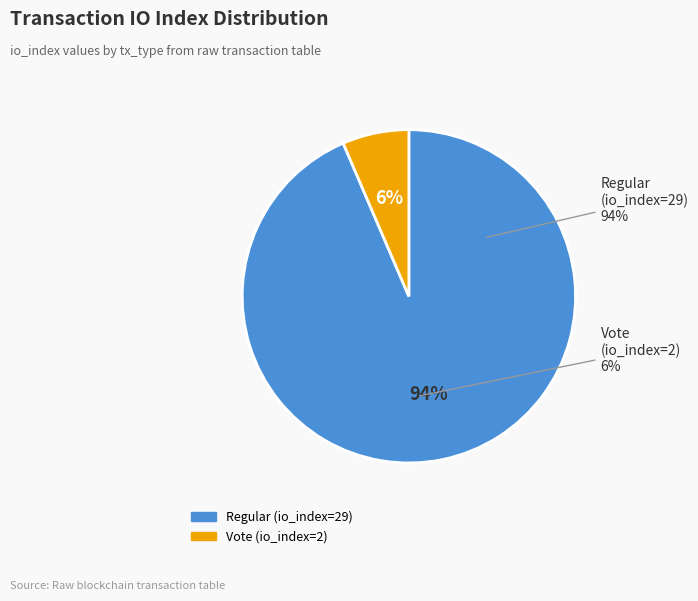

Which slice is the largest?

Regular (io_index=29)